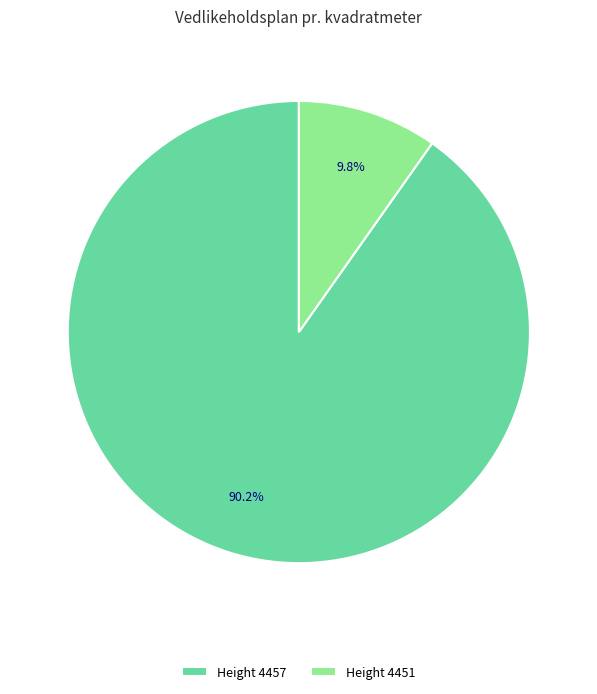

Between Height 4451 and Height 4457, which is larger?

Height 4457